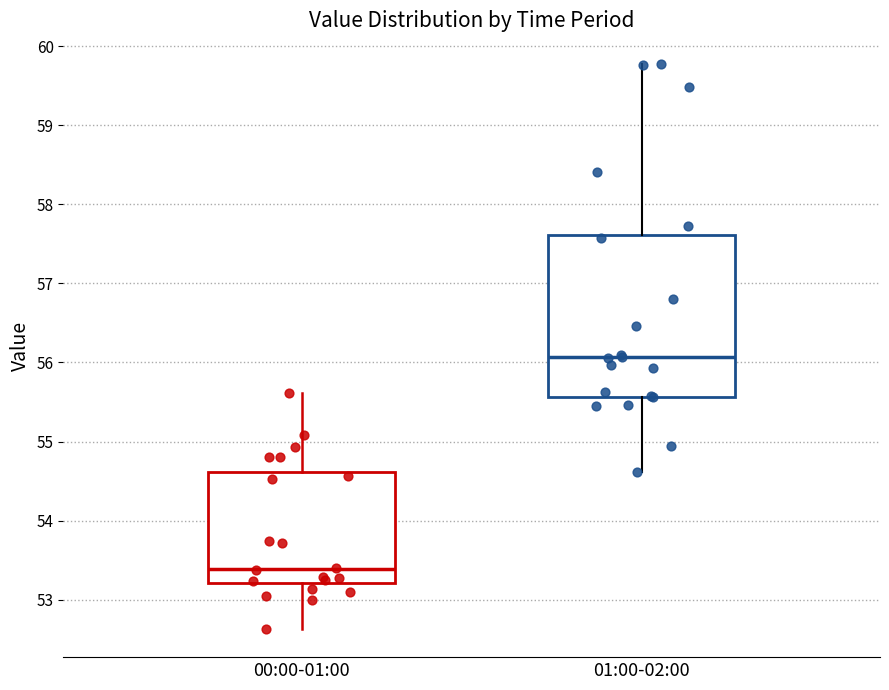

Comparing the boxes themselves (not the whiskers), which one is the tallest?

01:00-02:00